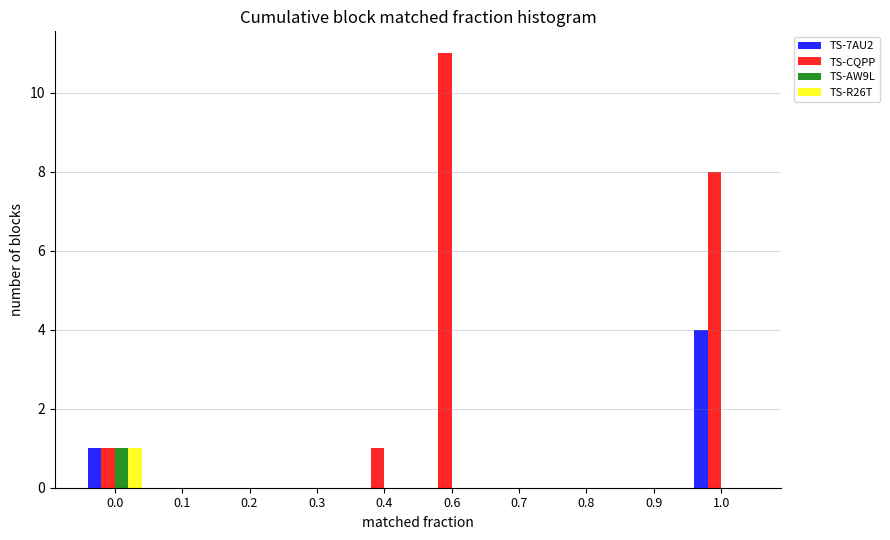

Where is TS-CQPP nearest to the value 5?

1.0